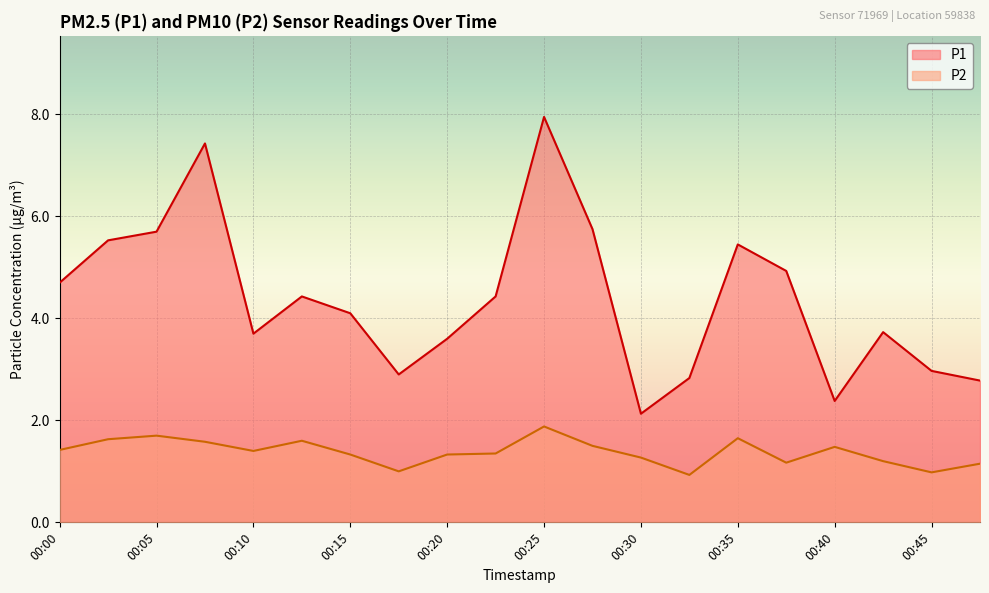

Reading left to right, what are all the values shown in this chart?

P1: 4.7	5.5	5.7	7.4	3.7	4.4	4.1	2.9	3.6	4.4	8.0	5.8	2.1	2.8	5.5	4.9	2.4	3.7	3.0	2.8
P2: 1.4	1.6	1.7	1.6	1.4	1.6	1.3	1.0	1.3	1.4	1.9	1.5	1.3	0.9	1.6	1.2	1.5	1.2	1.0	1.1